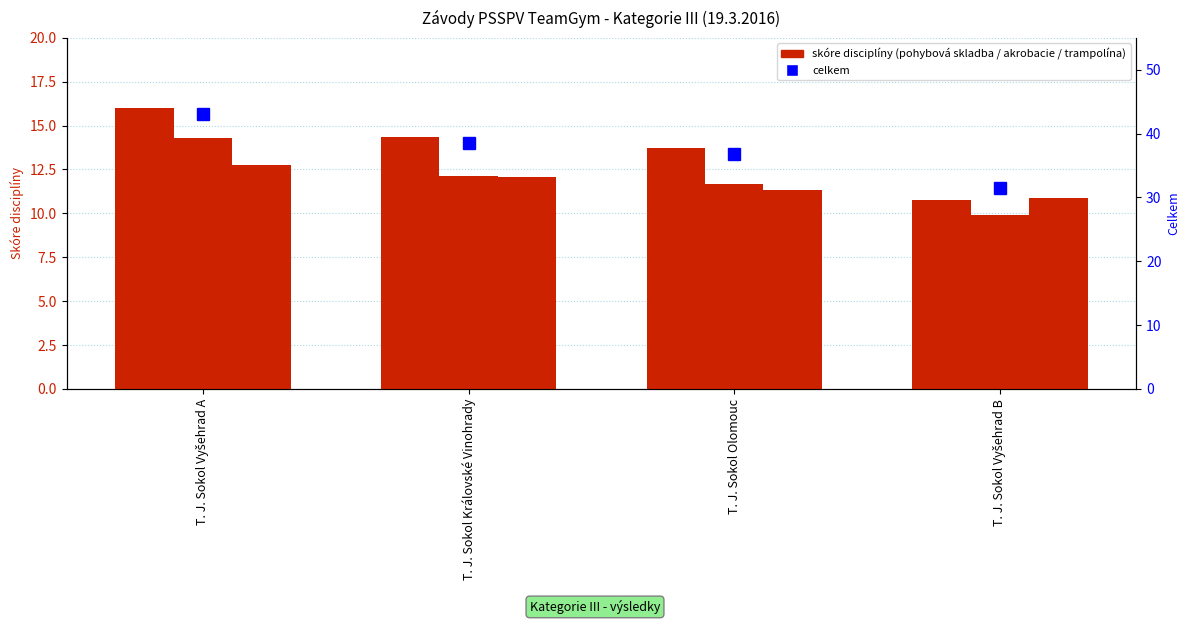

The trampolína series shows 12.8 at T. J. Sokol Vyšehrad A. True or false?

True